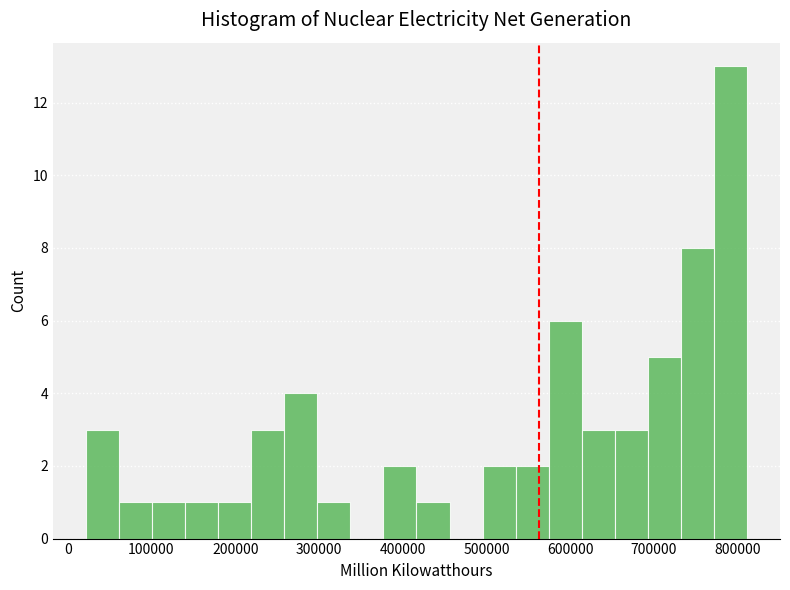

Around what value on the x-axis is the tallest bar? Give the approximate position of its centre, as read against the axis.

790000